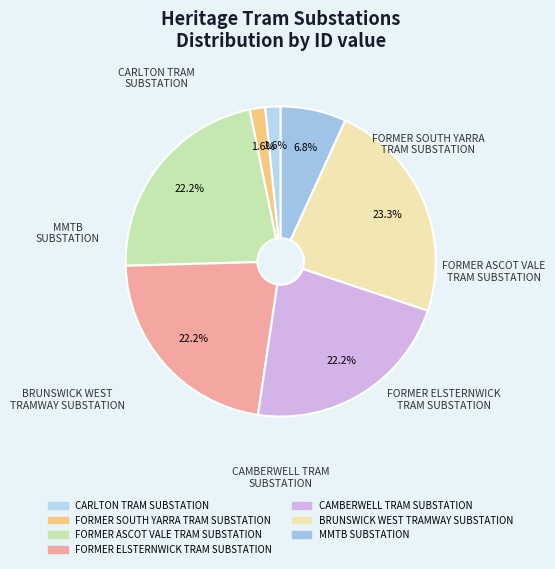

Which category has the smallest portion of the pie?

CARLTON TRAM
SUBSTATION